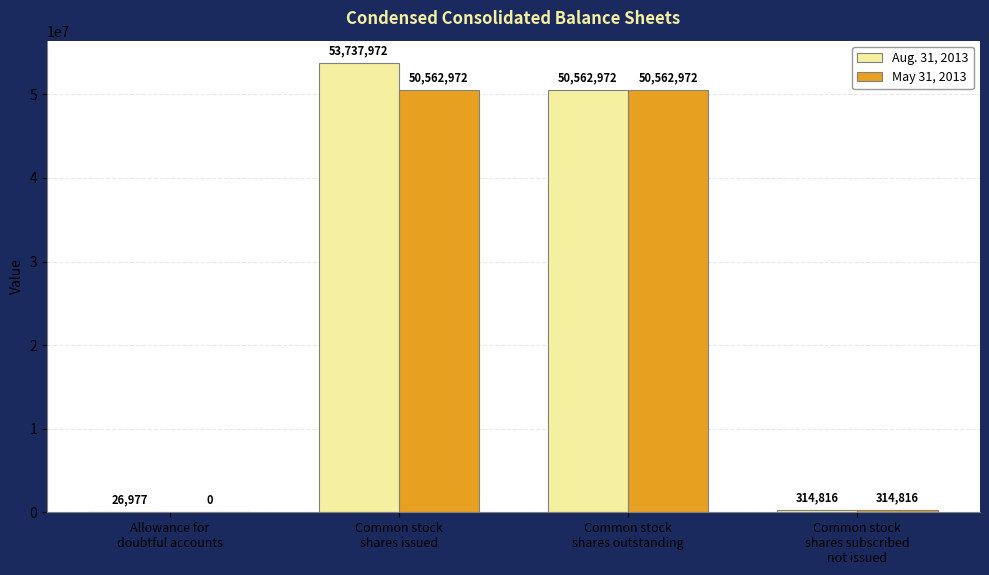

Are the bars grouped side by side (vs. stacked)?

Yes